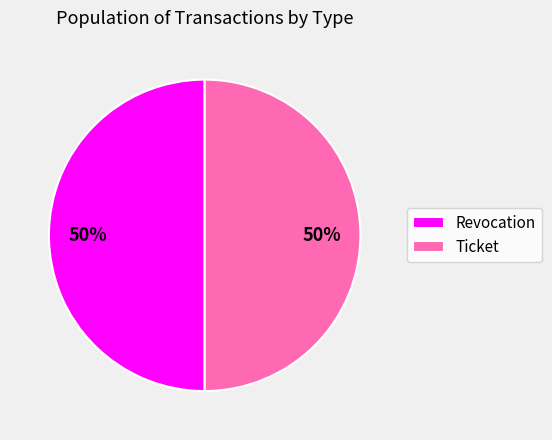

To the nearest percent, what is the combined percentage of Ticket and Revocation?

100%